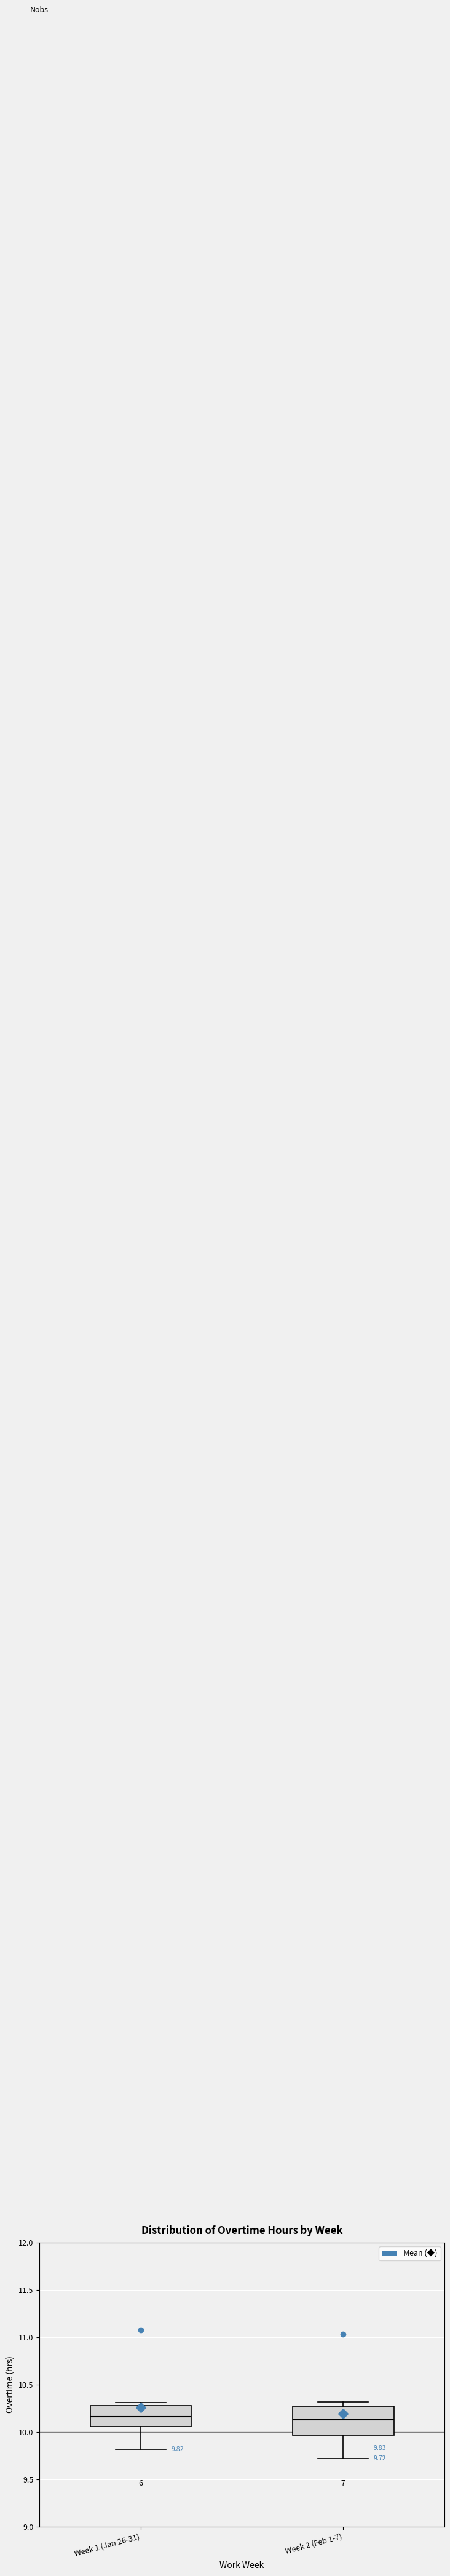

Which box is the tallest, from its lower edge to its upper edge?

Week 2 (Feb 1-7)